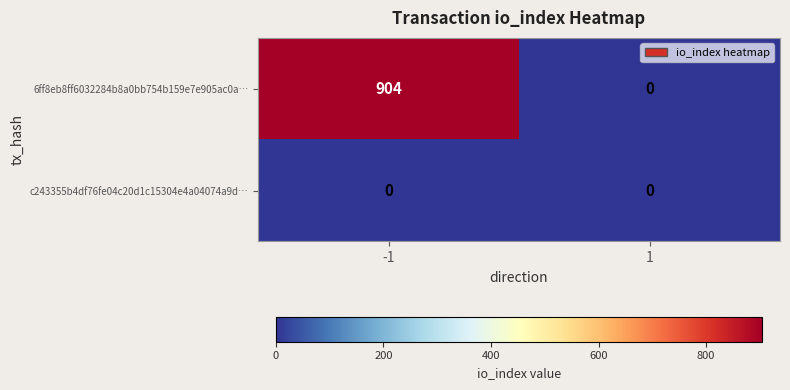

Reading left to right, extract all data points from this chart.

6ff8eb8ff6032284b8a0bb754b159e7e905ac0a…: 904	0
c243355b4df76fe04c20d1c15304e4a04074a9d…: 0	0